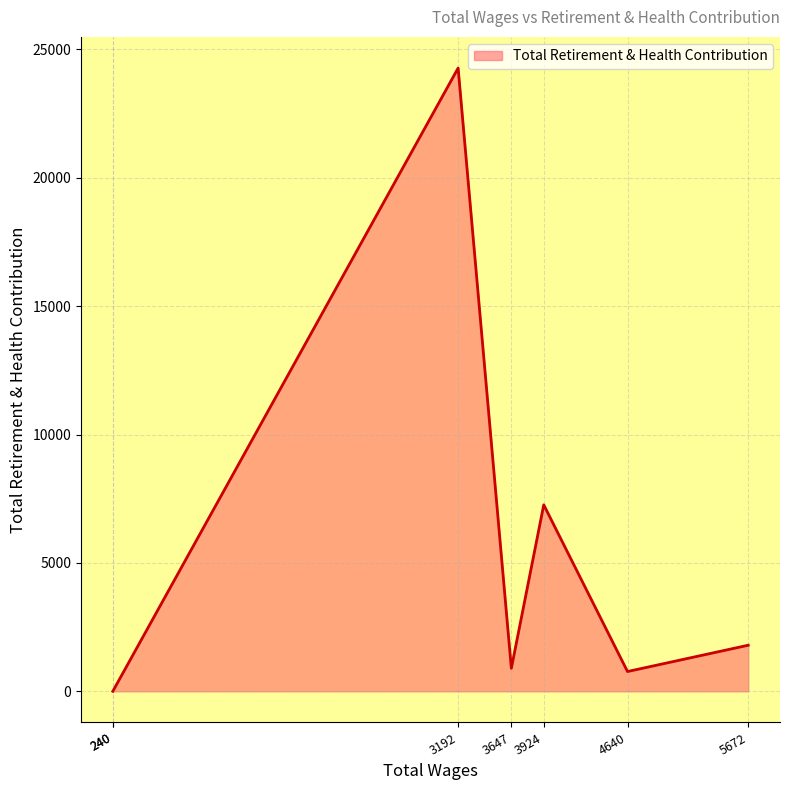

Rank the categories by value from highest to lowest.

3192.0, 3924.0, 5672.0, 3647.0, 4640.0, 240.0, 240.0